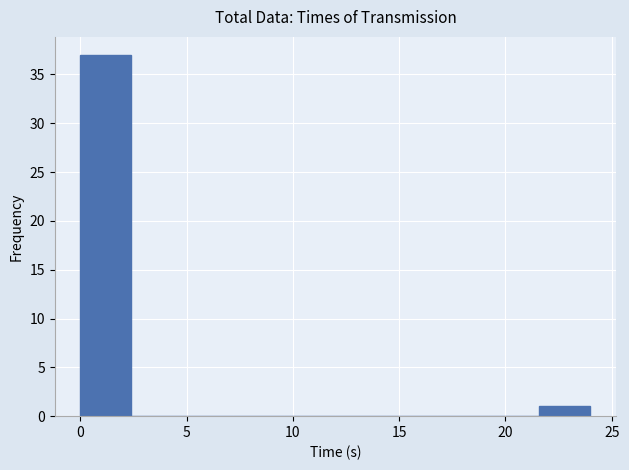

How tall is the bar that spans 0.0 to 2.4 on the x-axis? Neither the bar edges nor the heights are printed on the chart, so give them approximately, as read against the axes.

37